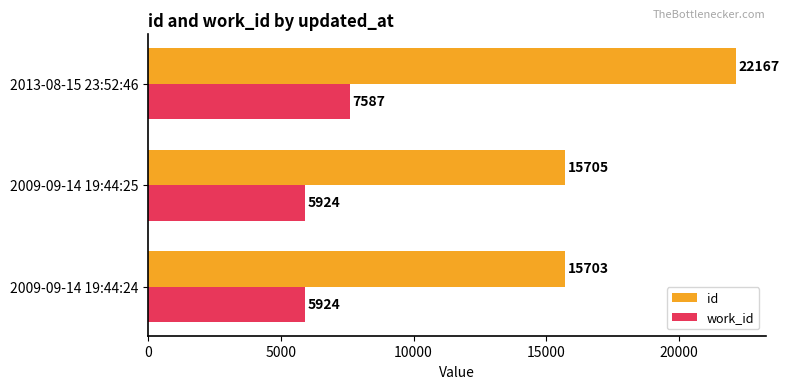

Which series has the largest total across all categories?

id